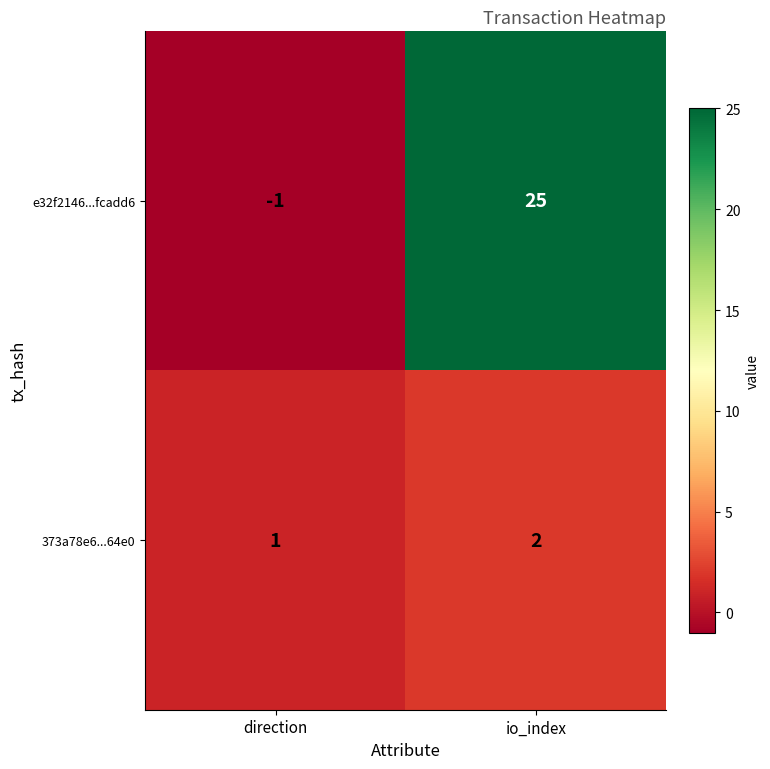

Which label corresponds to the largest value in the chart?

io_index